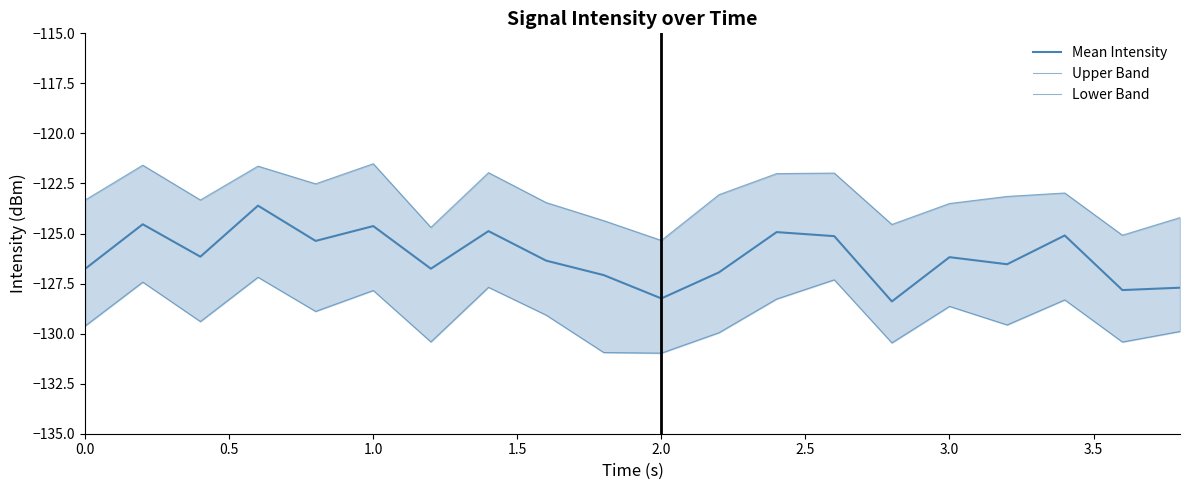

What is the smallest value displayed?

-131.0